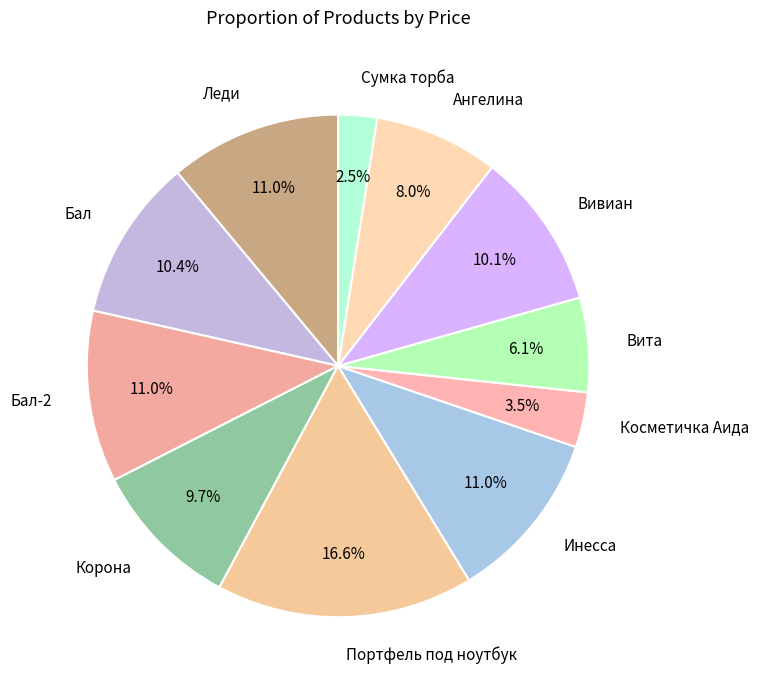

Combined, do Корона and Вита account for over 50%?

No